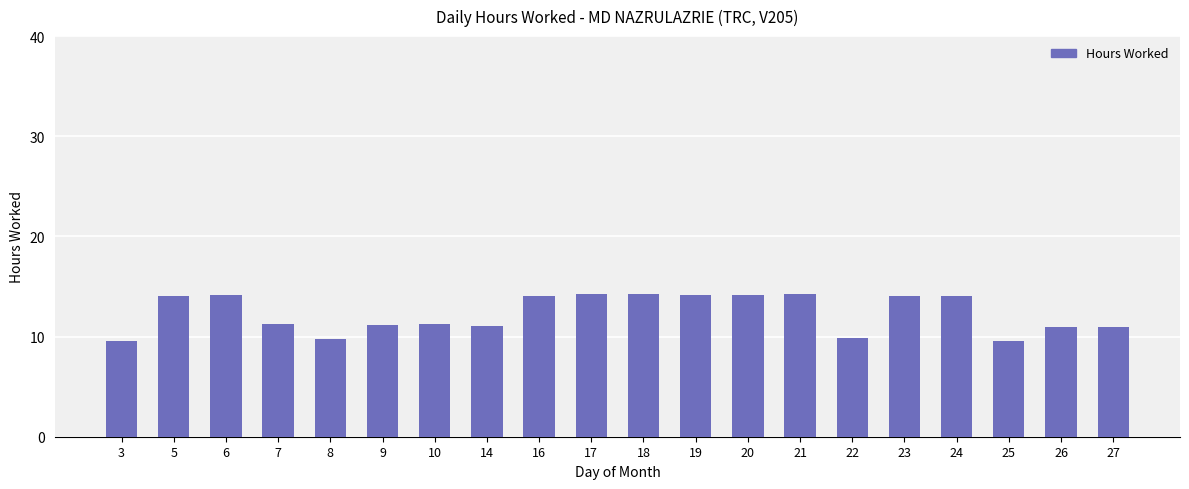

What is the difference between the values at 7 and 17?

3.0